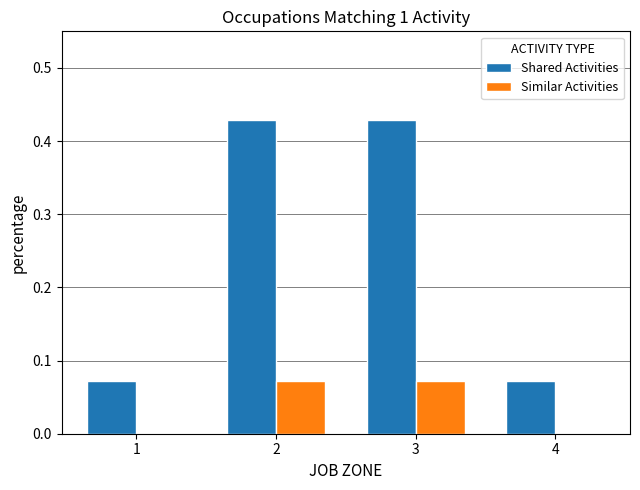

Which series has the widest spread of values?

Shared Activities